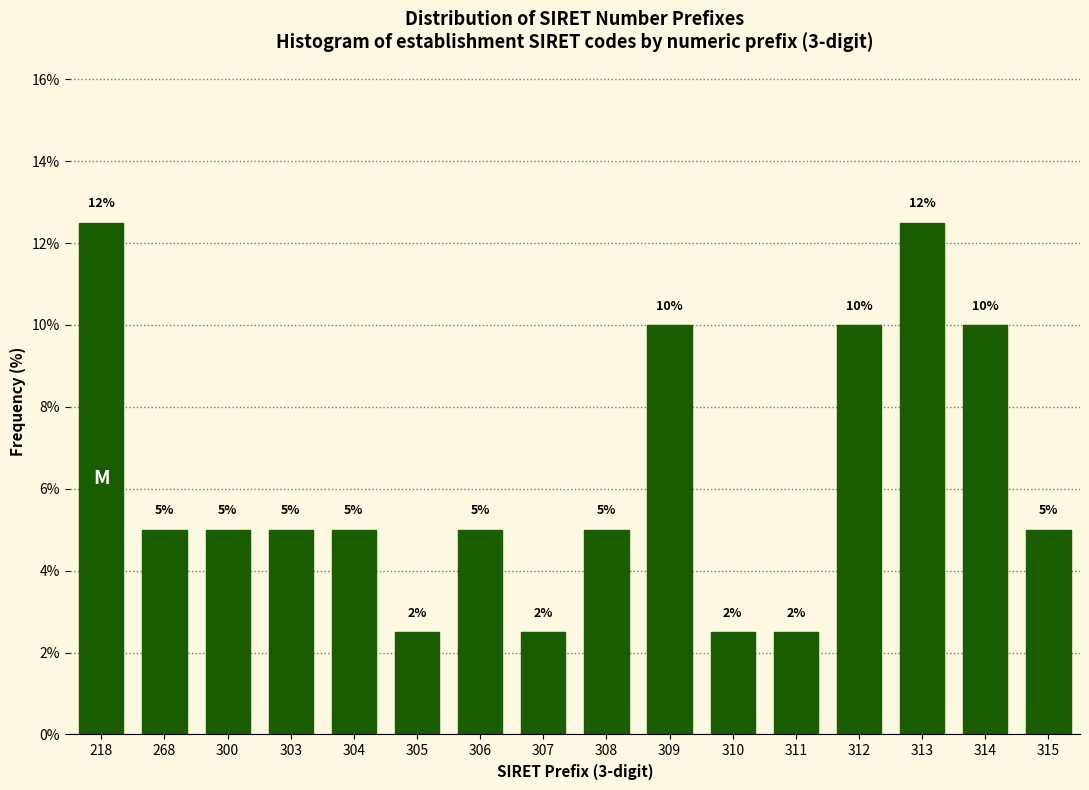

True or false: the data shows 21.6 at 313.

False